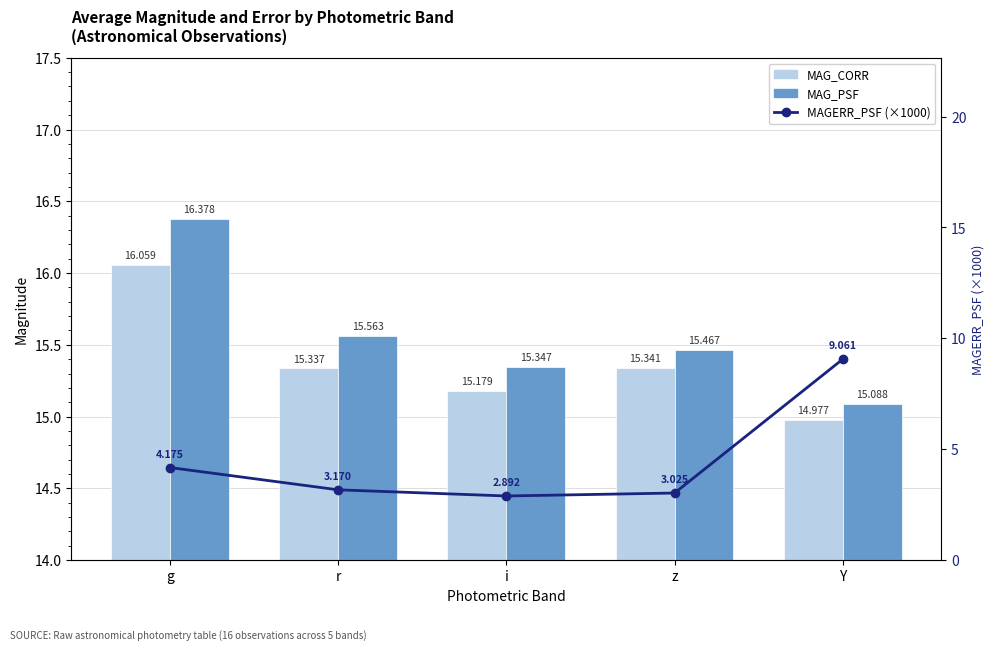

Between g and z, which series saw the biggest shift?

MAGERR_PSF (×1000)